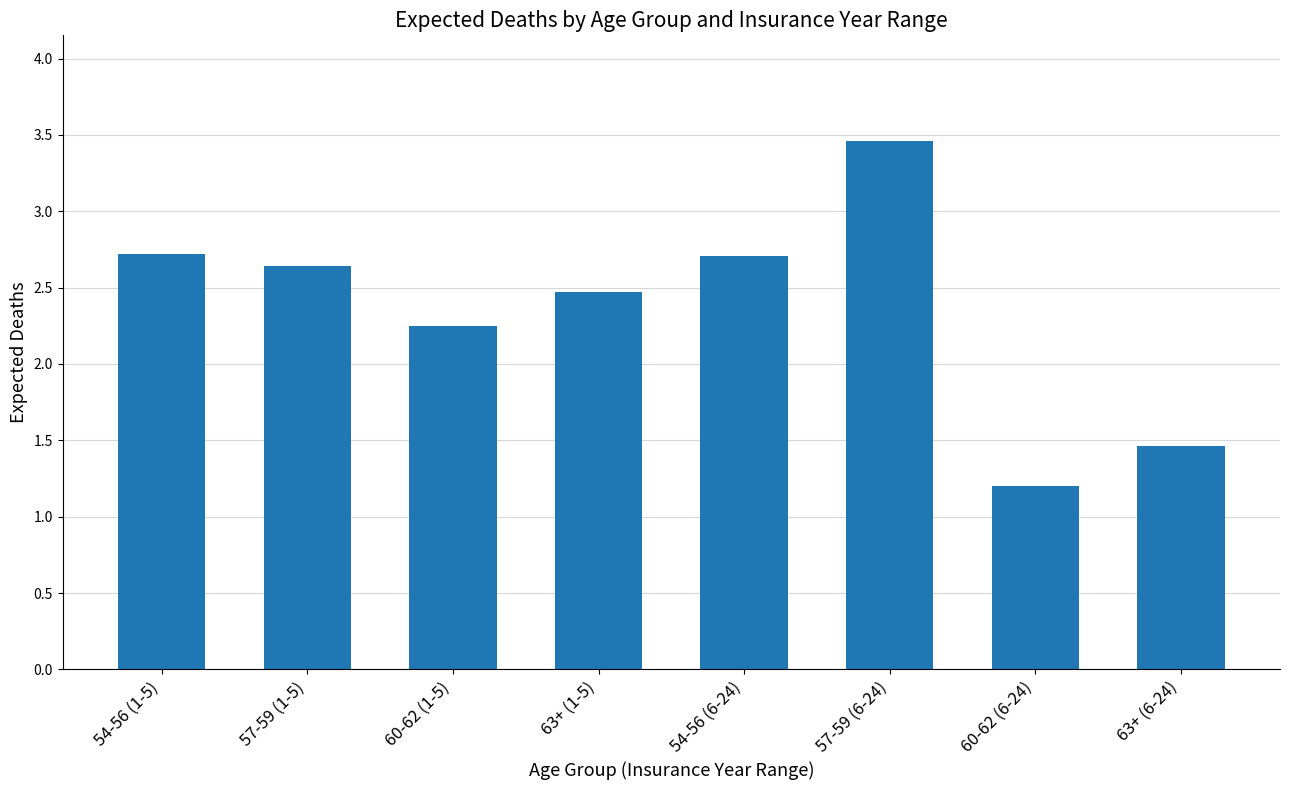

How many distinct data groups are displayed?

1